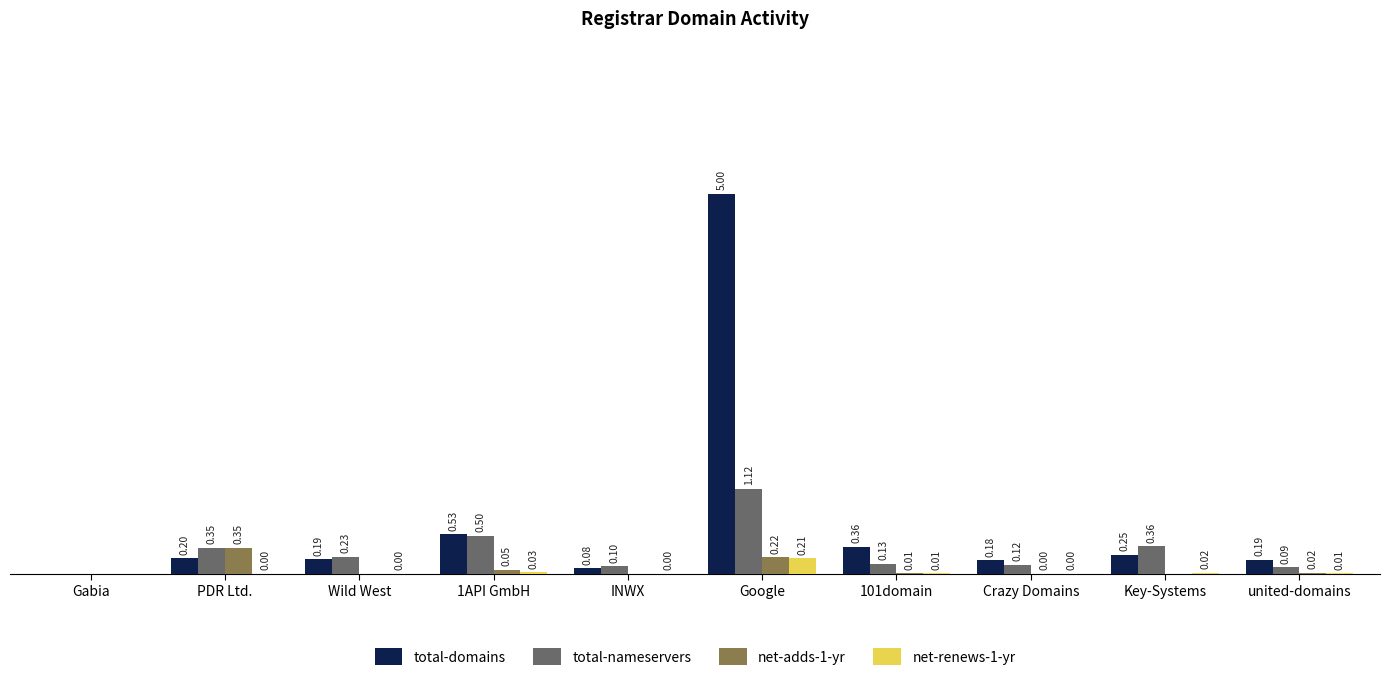

Is the value of total-domains at Crazy Domains greater than the value of net-adds-1-yr at 101domain?

Yes